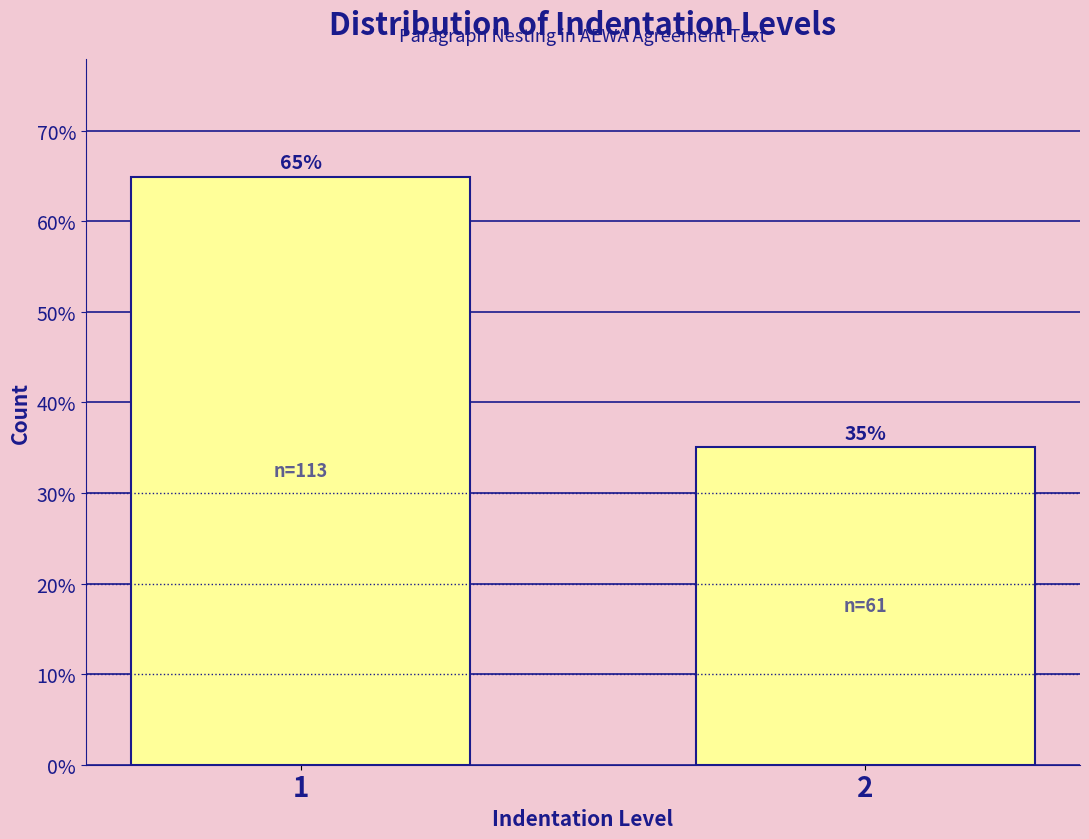

What is the value of the 1st bar from the left?

64.9